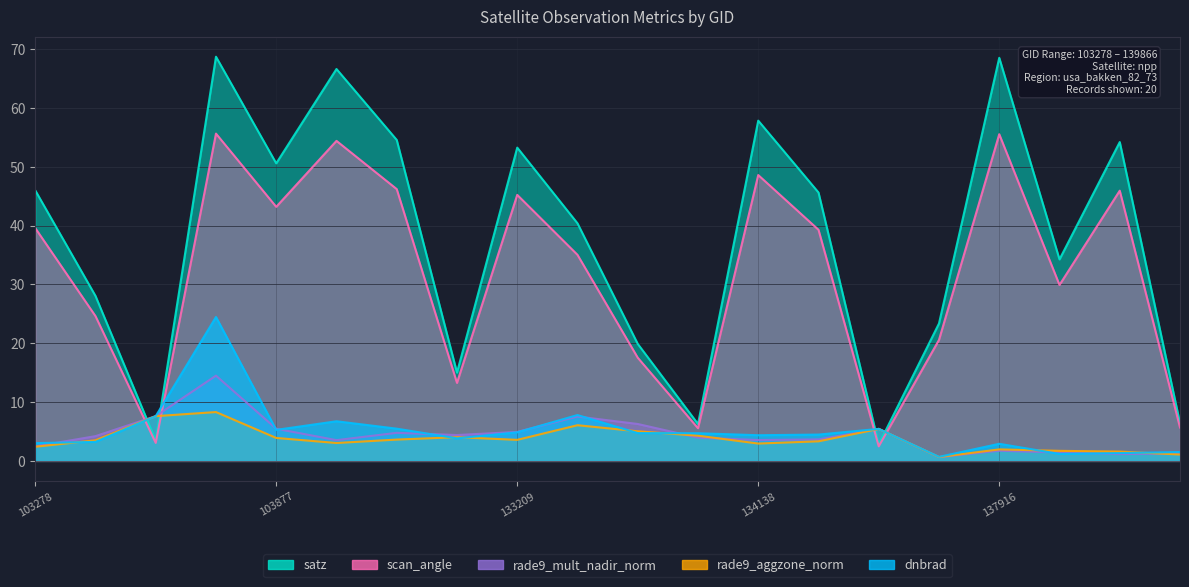

Where does the rade9_aggzone_norm series first go above 3?

103396